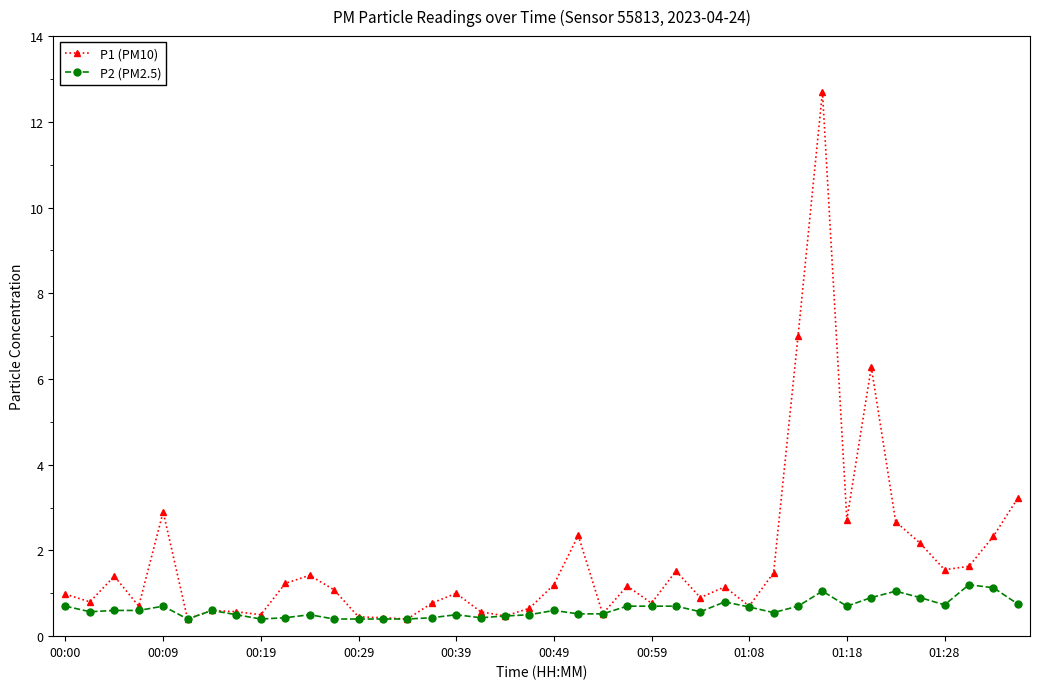

Which series has the largest range (max minus min)?

P1 (PM10)